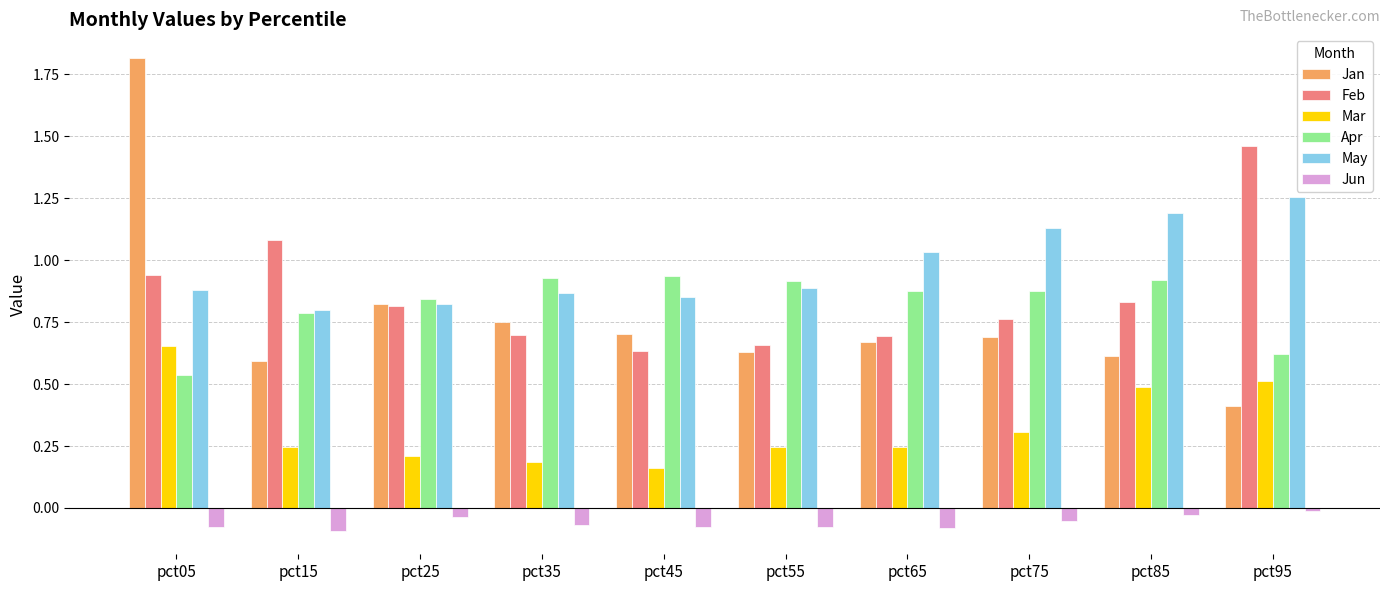

At which label does Jun reach its peak?

pct95